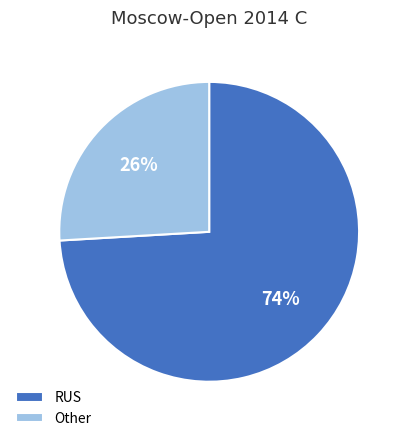

Is it true that RUS is 74% of the pie?

True